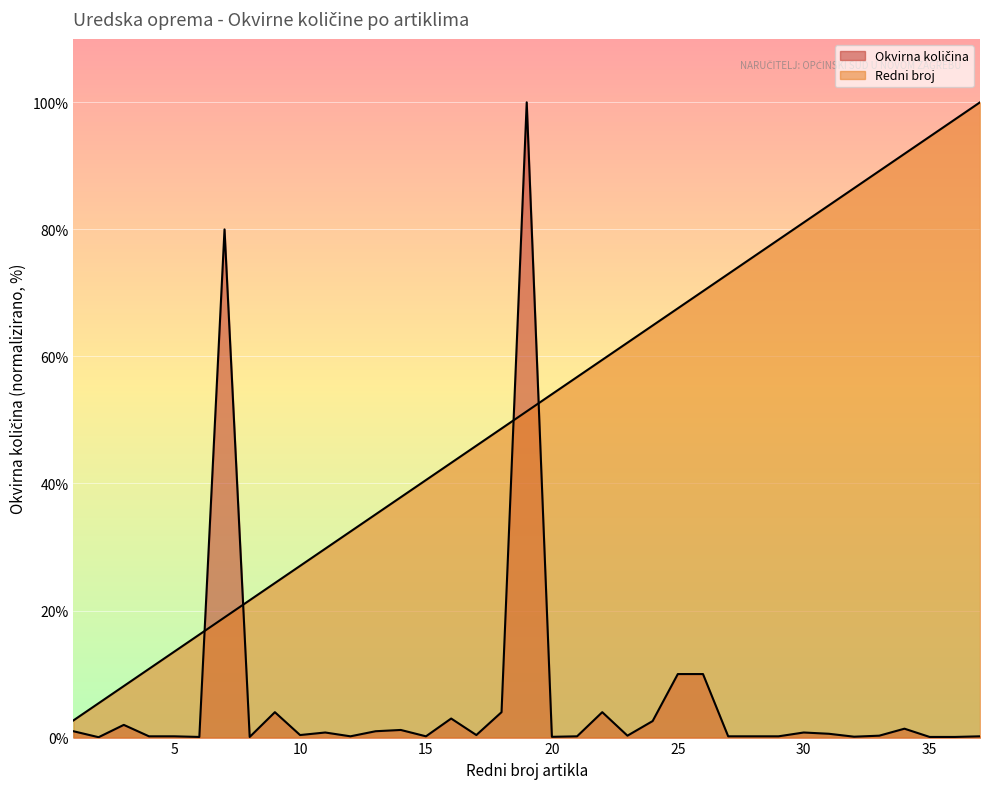

What is the approximate value of Redni broj at 27?

73.0